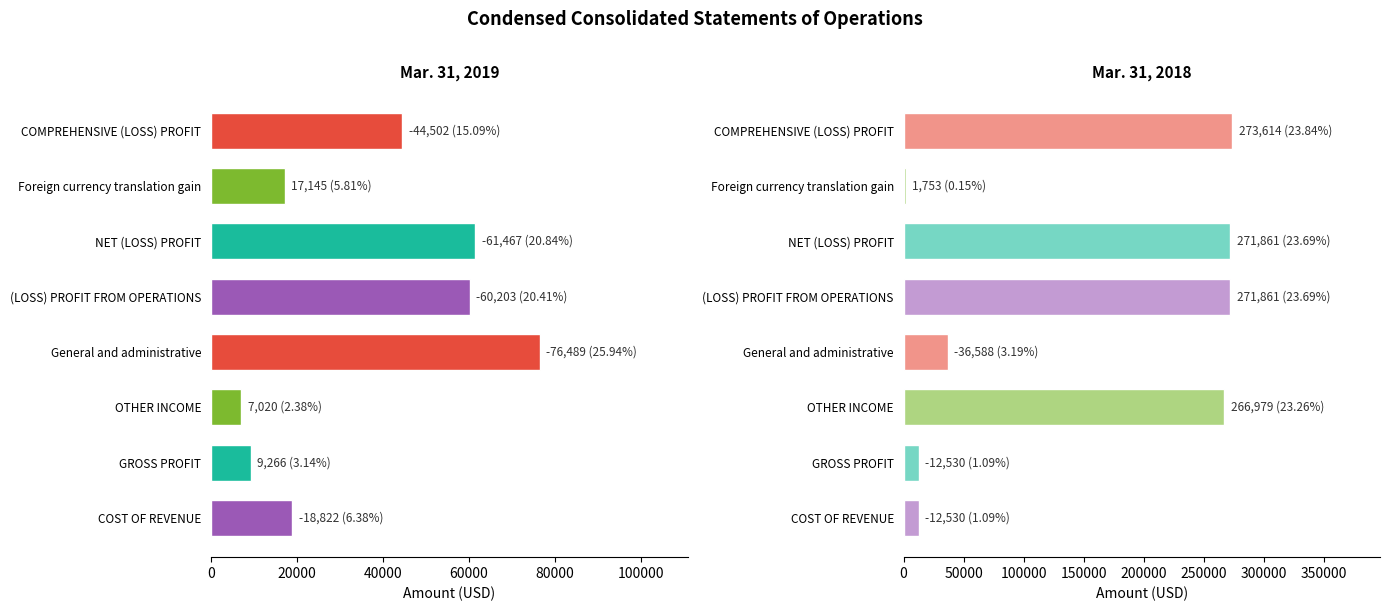

Between NET (LOSS) PROFIT and COMPREHENSIVE (LOSS) PROFIT, which series saw the biggest shift?

Mar. 31, 2019